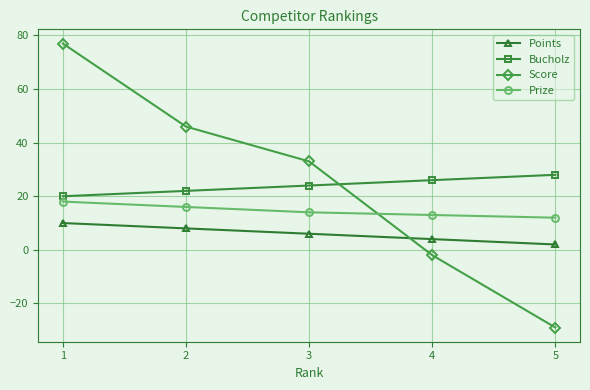

True or false: Prize and Bucholz intersect in this chart.

False